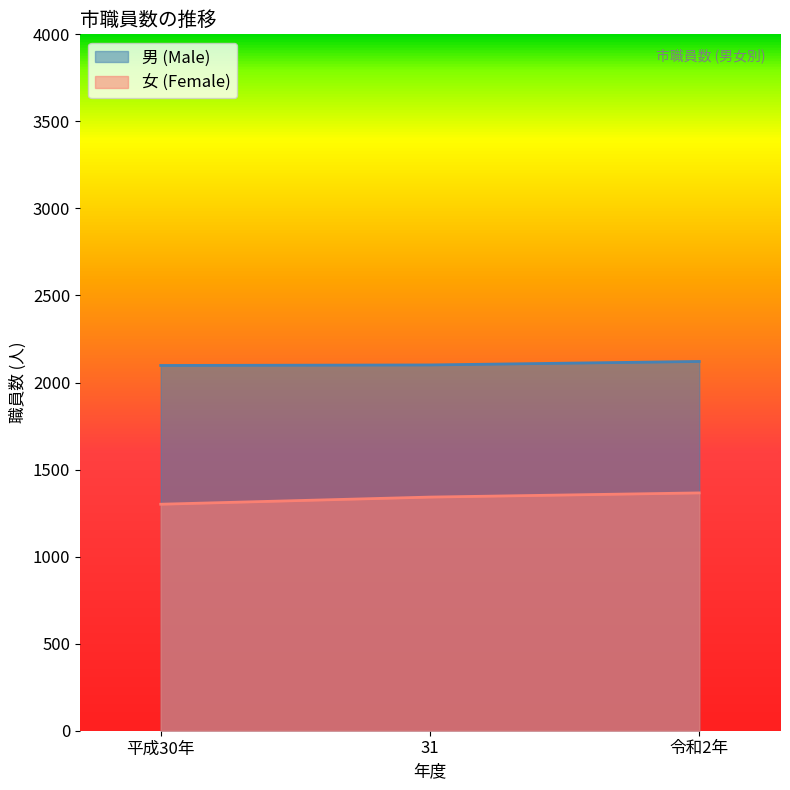

What is the greatest value displayed?

2121